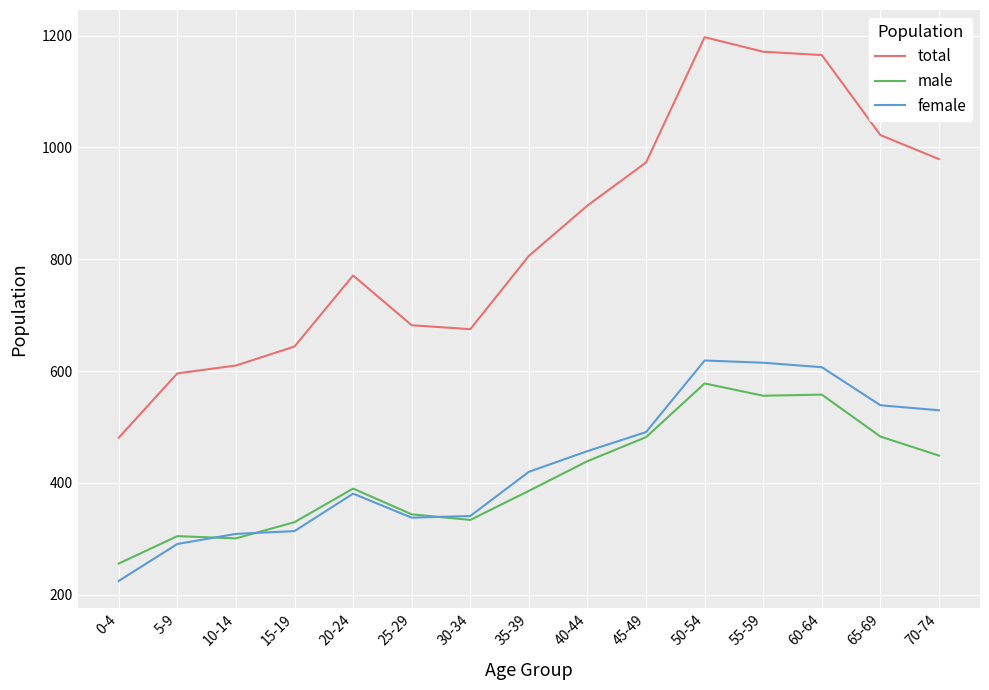

True or false: total has more than 1 interior local peaks.

True